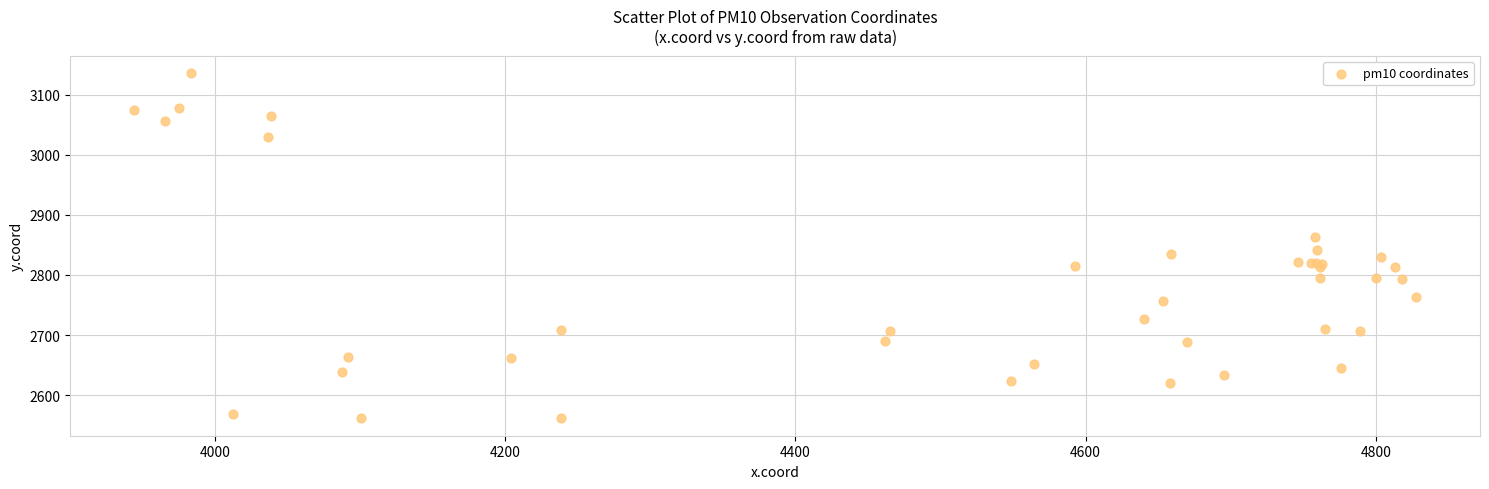

What Y value in the scatter plot is closest to 2848?

2841.6